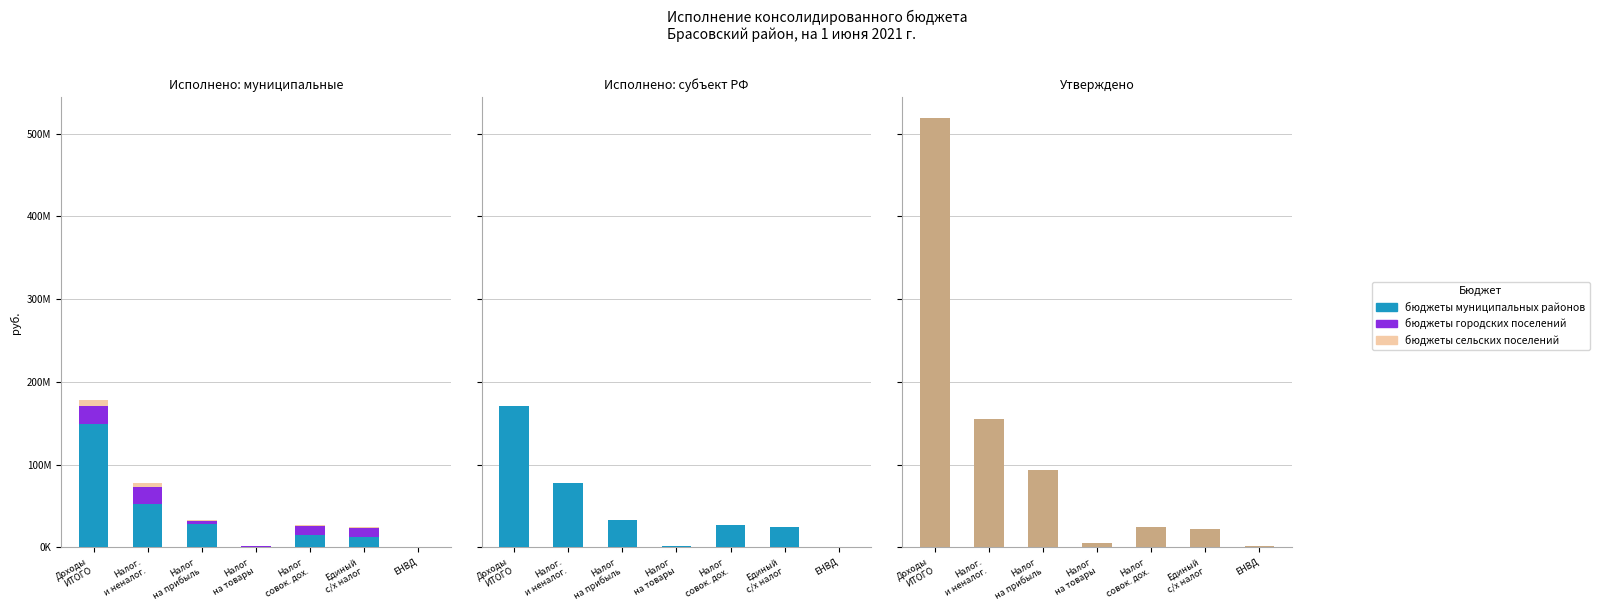

Which series has the largest total across all categories?

Утверждено (консол. бюджет)